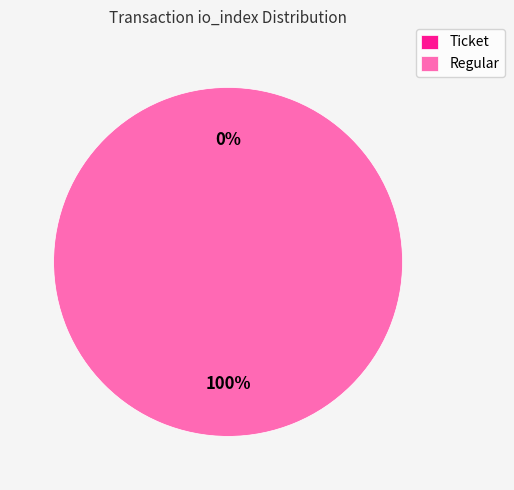

What is the largest slice in the pie chart?

Regular